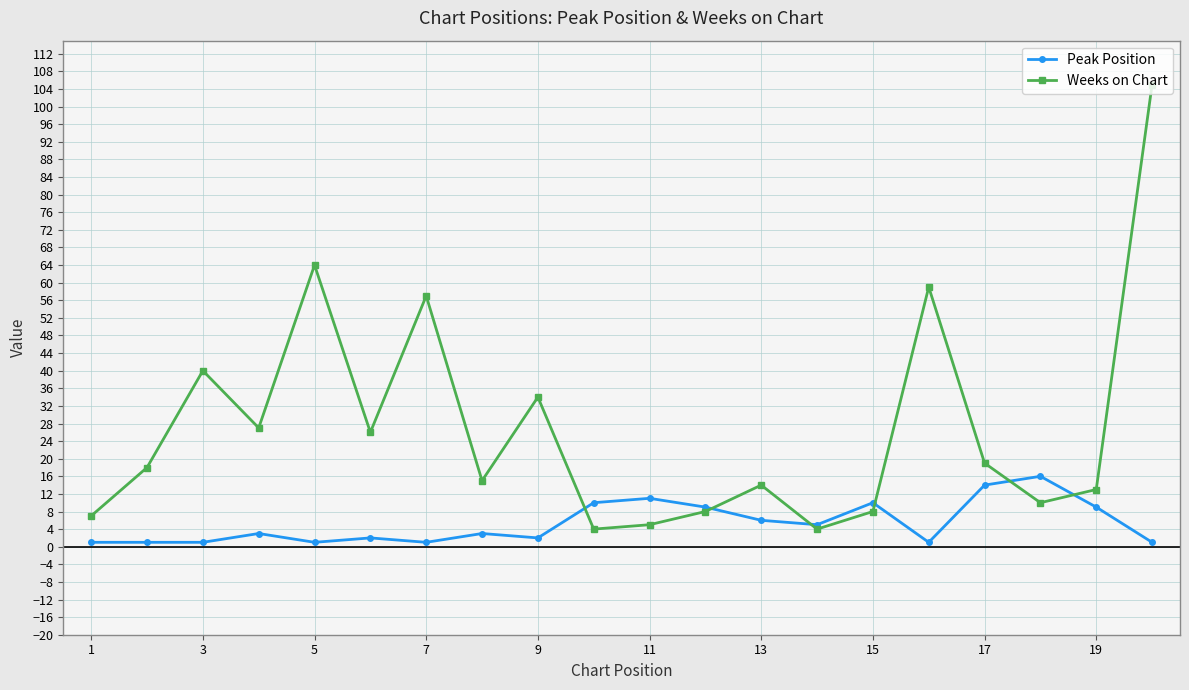

Rank the series by their average value, from highest to lowest.

Weeks on Chart, Peak Position